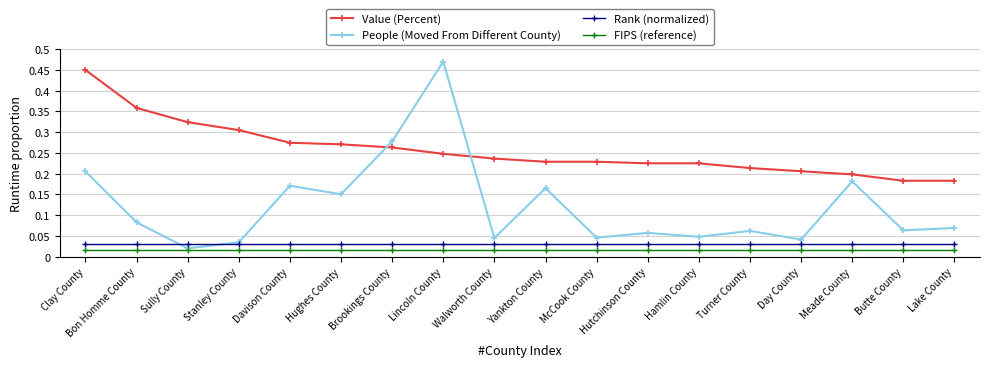

Which series has the largest range (max minus min)?

People (Moved From Different County)